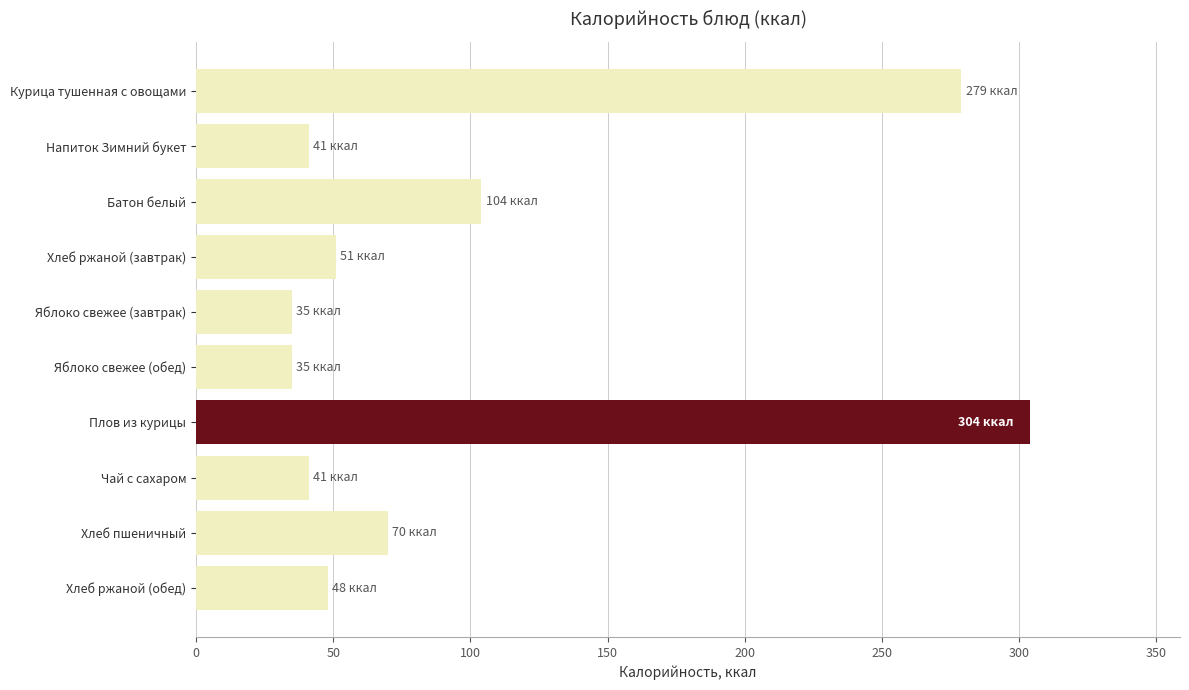

What is the label of the 3rd bar from the top?

Батон белый